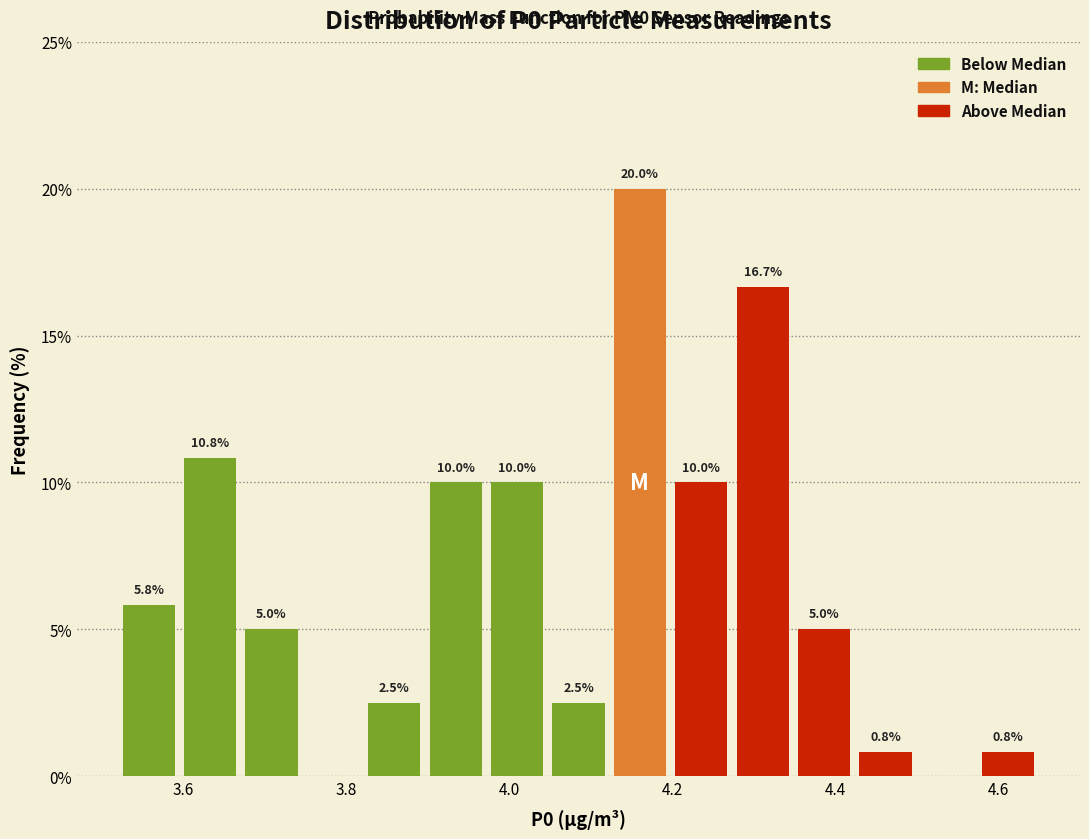

Read against the x-axis, roughly where is the centre of the tallest bar?

4.16